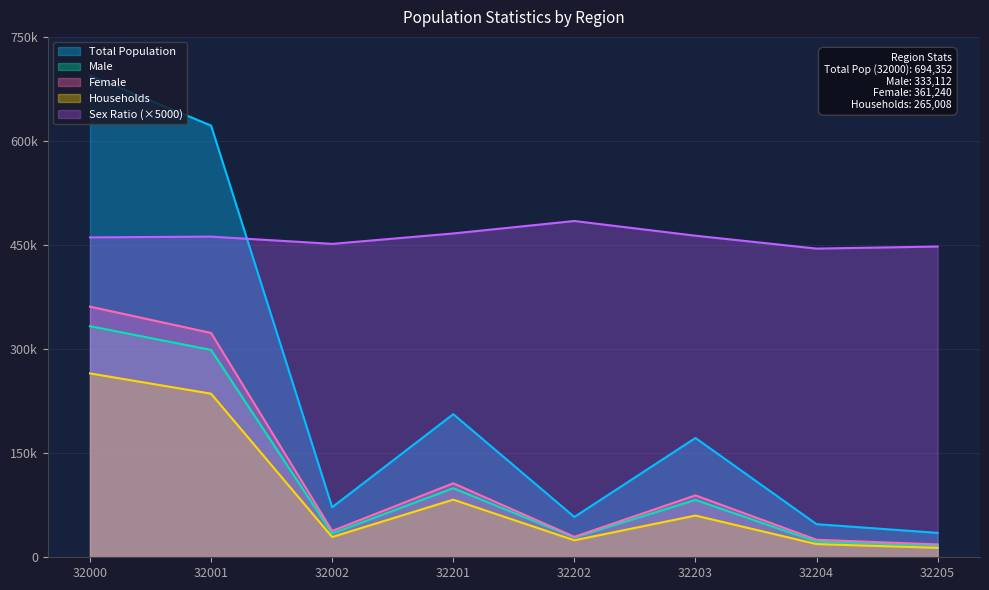

What is the lowest value of the Male series?

16616.0